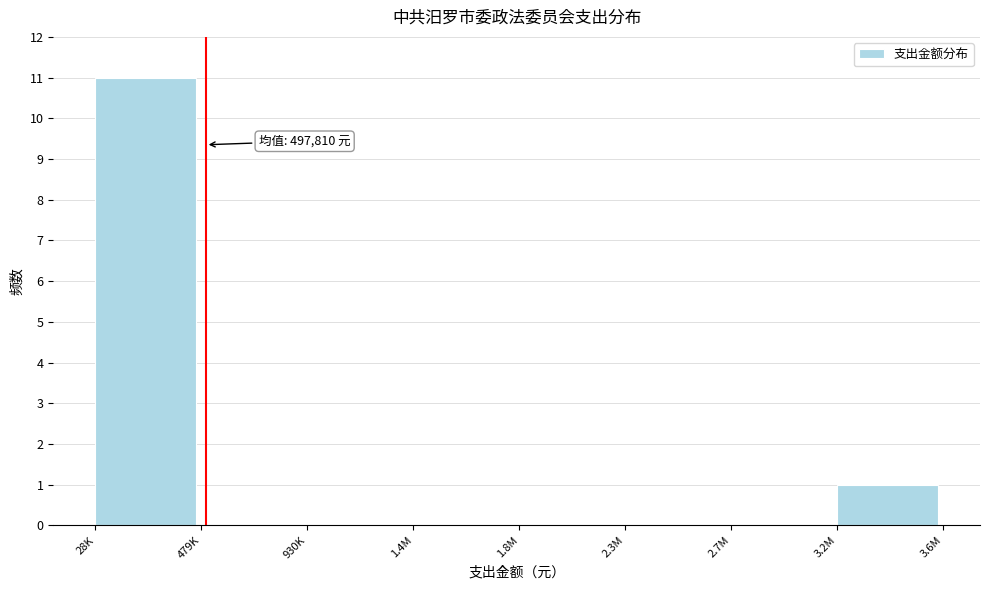

Reading left to right, extract all data points from this chart.

28K=11	479K=0	930K=0	1.4M=0	1.8M=0	2.3M=0	2.7M=0	3.2M=1